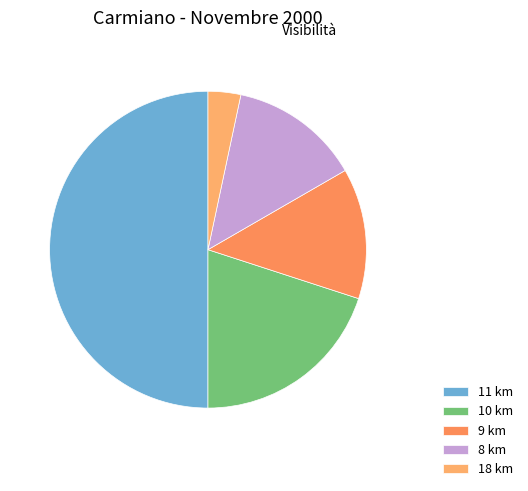

Does 10 km account for over 50% of the chart?

No